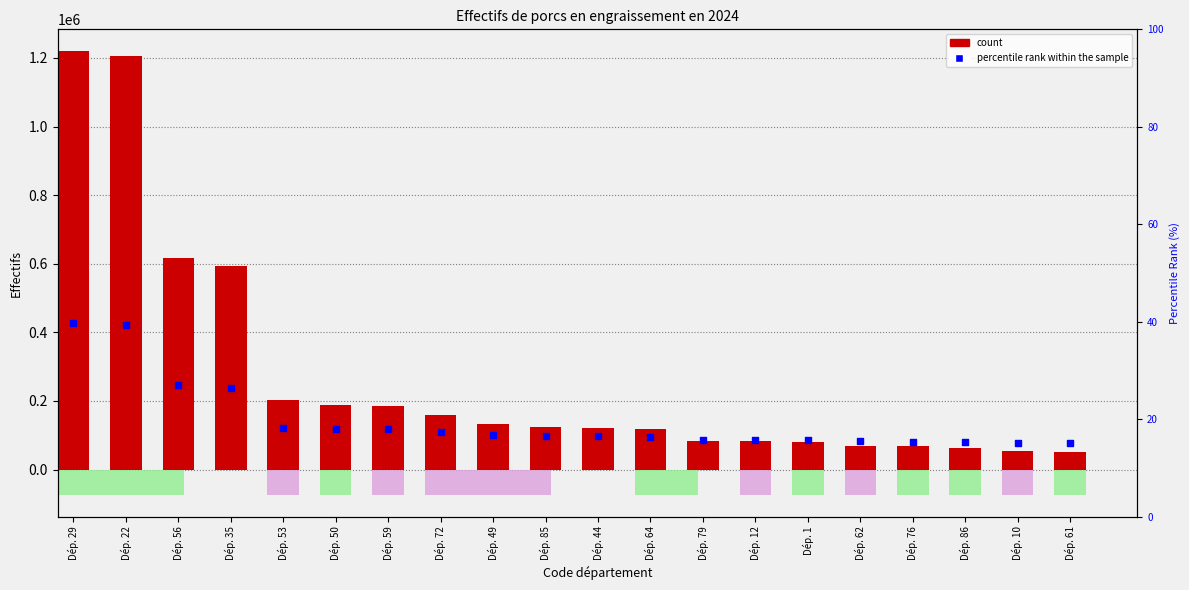

Is the value of Effectifs at Dép. 49 greater than the value of percentile rank within the sample at Dép. 1?

Yes